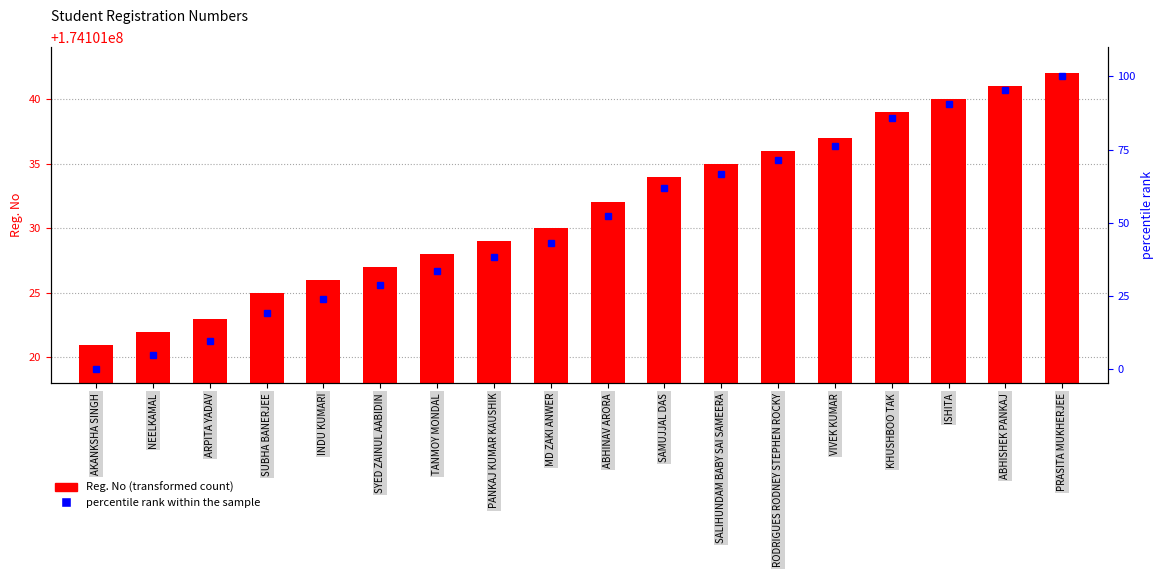

Rank the series by their maximum value, from lowest to highest.

percentile rank within the sample, Reg. No